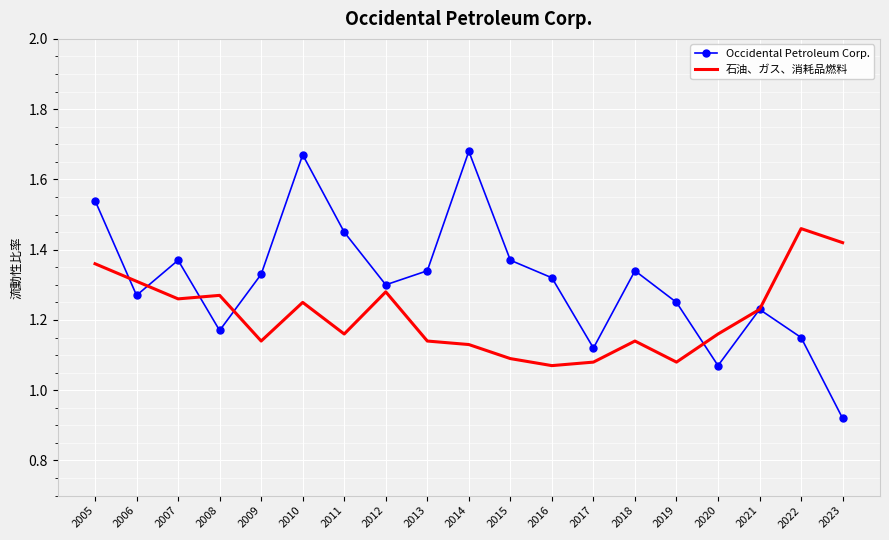

Where does the Occidental Petroleum Corp. series first go above 1?

2005